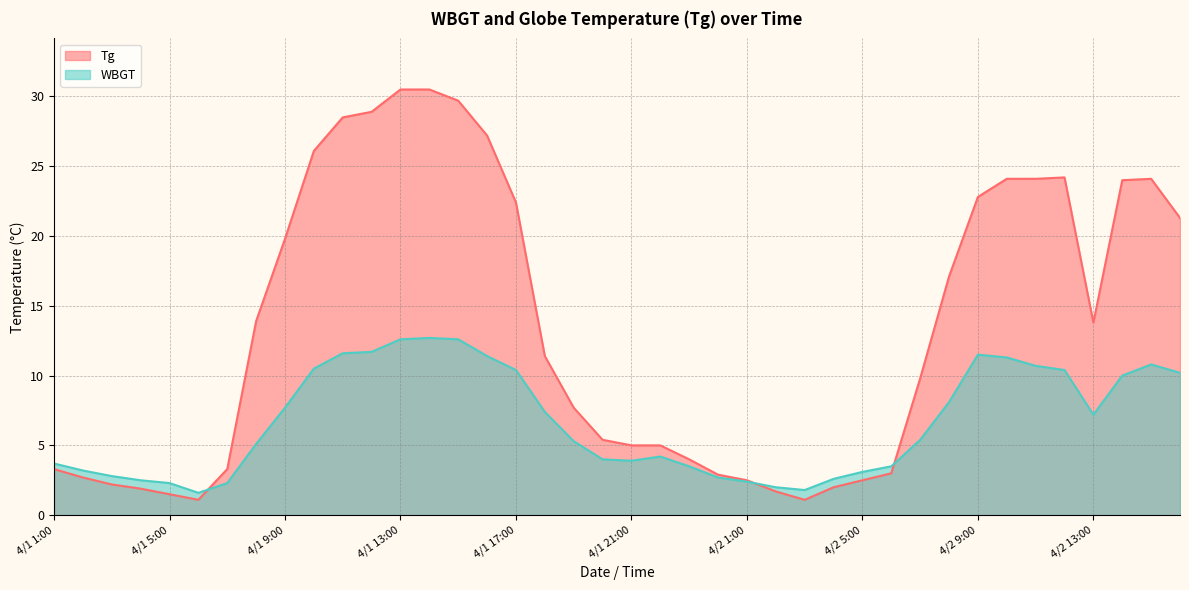

Is it true that Tg equals 22.3 at 4/2 13:00?

False